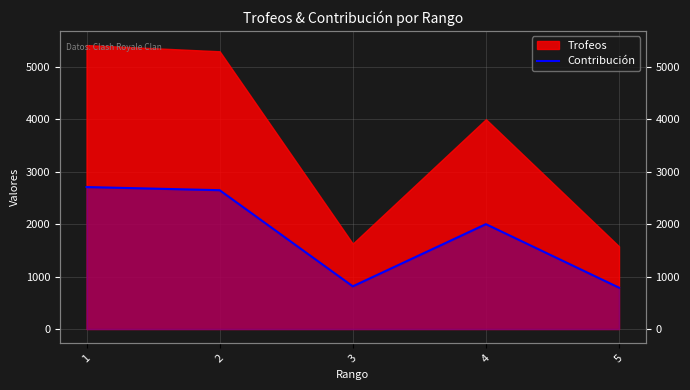

What is the ratio of the value at 3 to the value at 5?

1.0